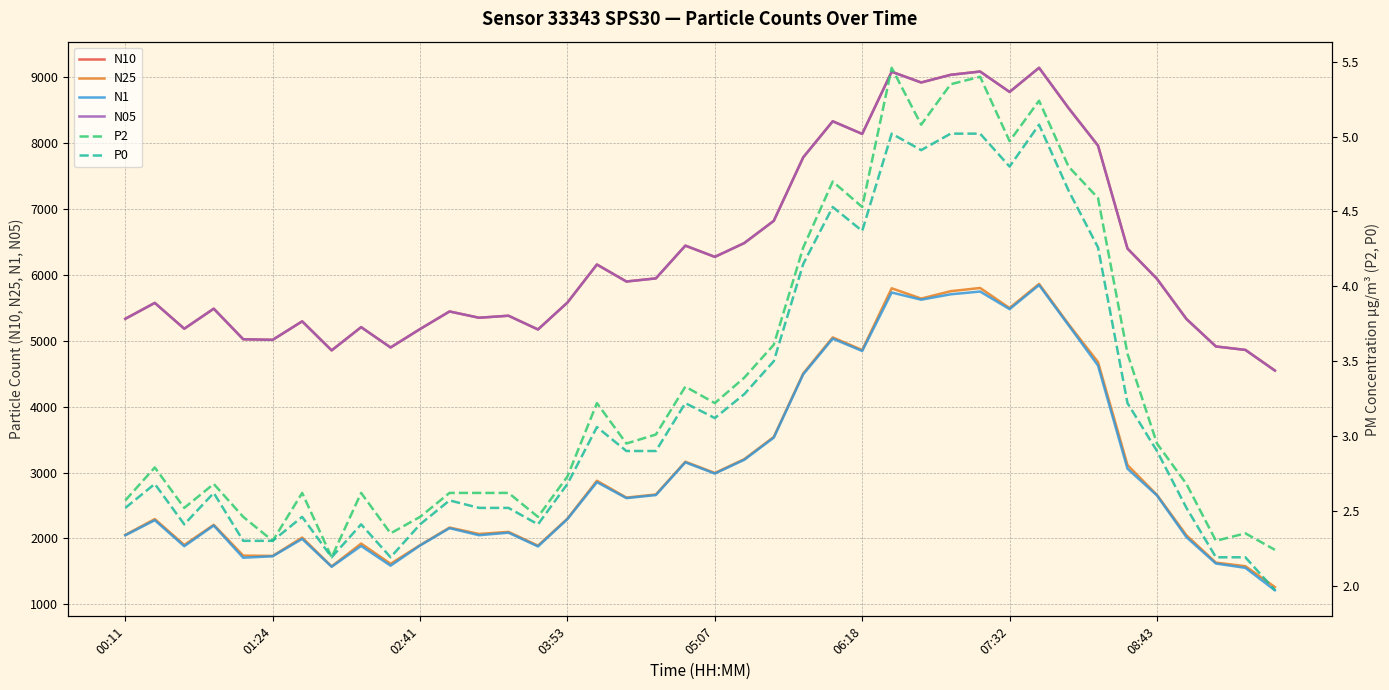

True or false: N05 and N25 cross at least once.

False